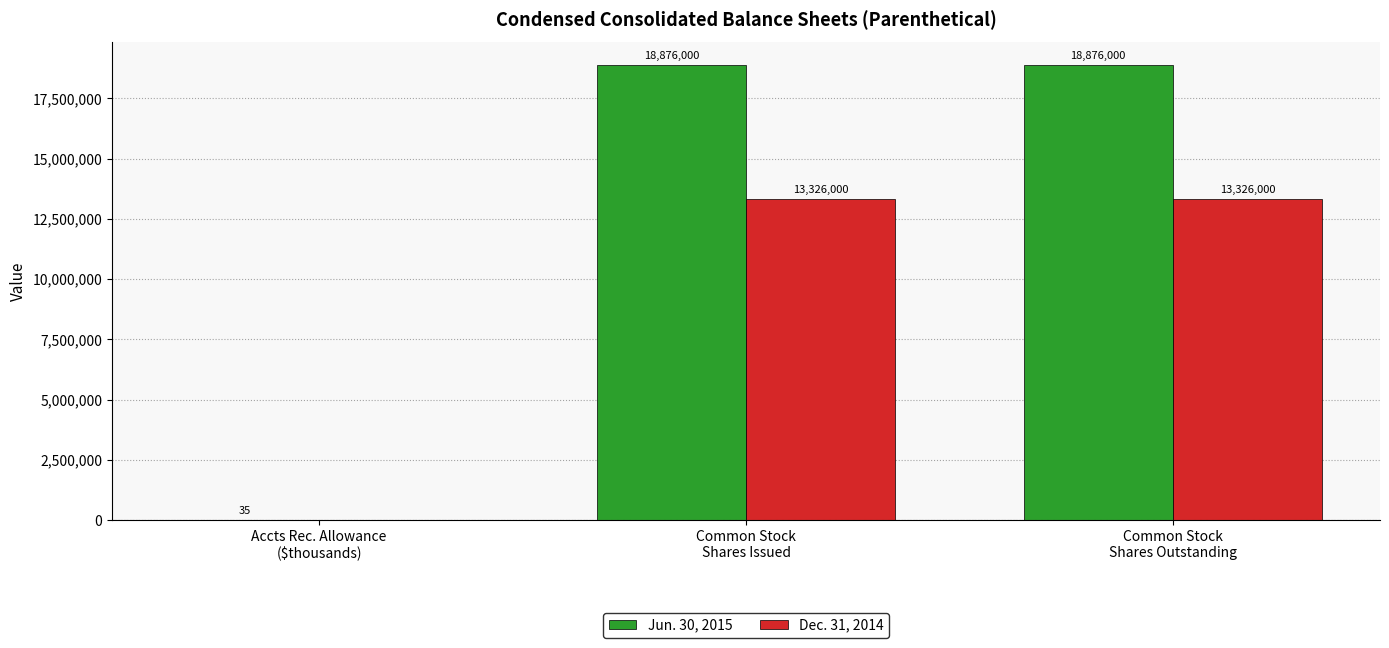

Is the value of Dec. 31, 2014 at Accts Rec. Allowance
($thousands) greater than the value of Jun. 30, 2015 at Accts Rec. Allowance
($thousands)?

No